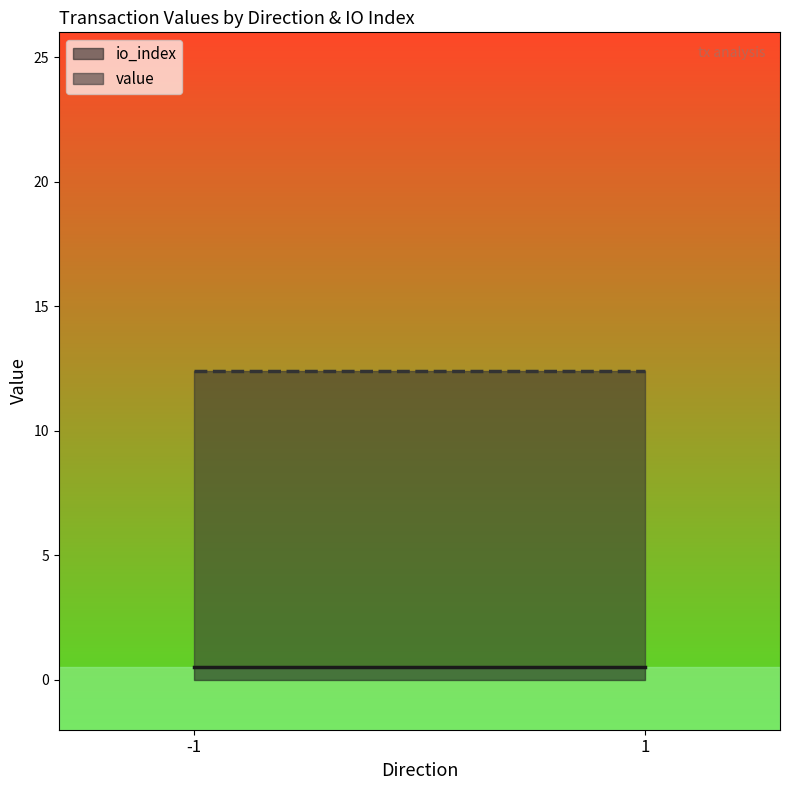

How many io_index values are between 0 and 1?

4